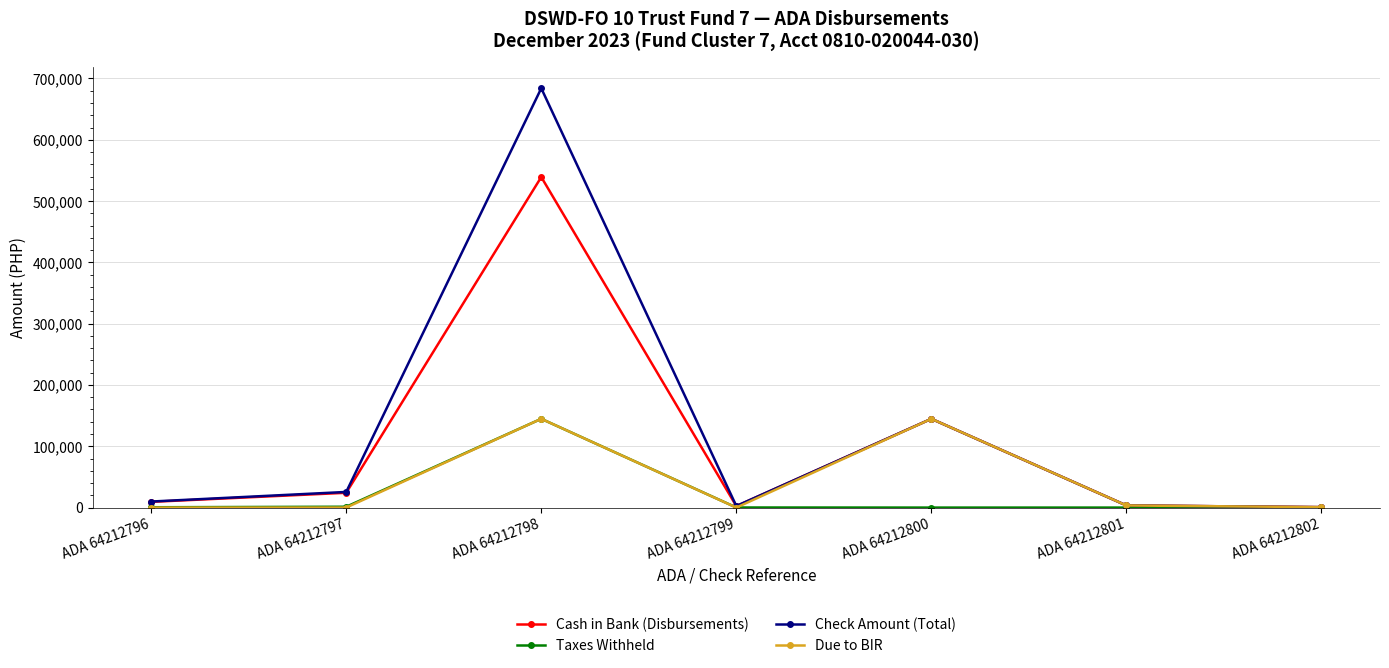

Which label corresponds to the largest value in the chart?

ADA 64212798